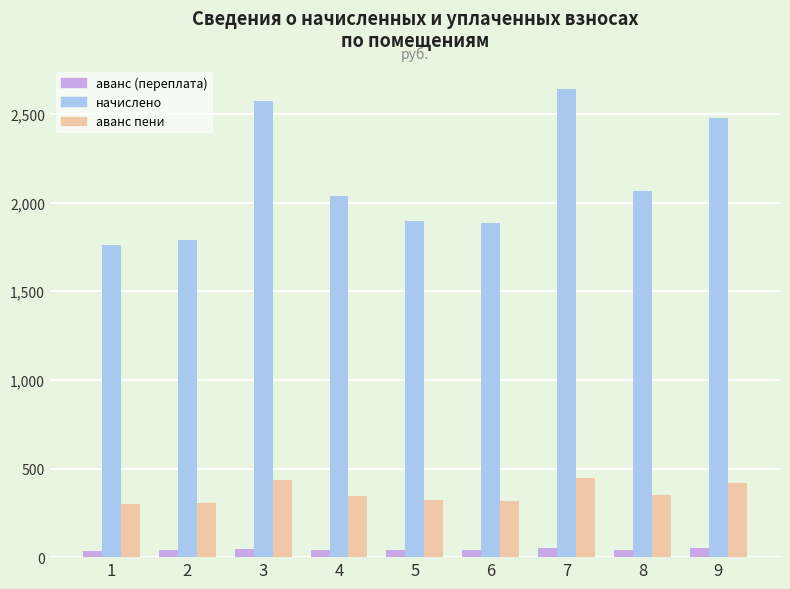

What is the average value of the начислено series?

2125.5